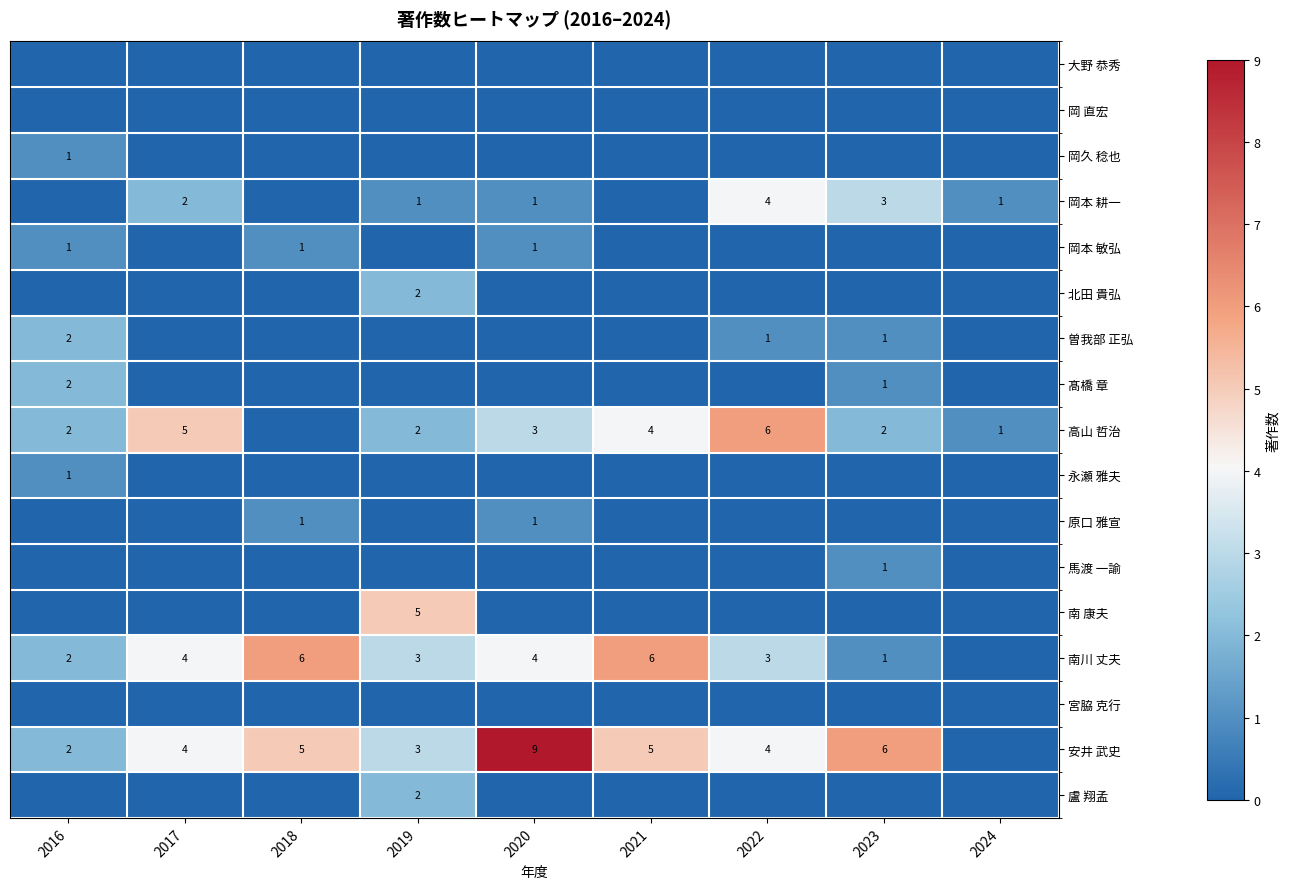

The value of 岡本 耕一 at 2017 is 3. True or false?

False